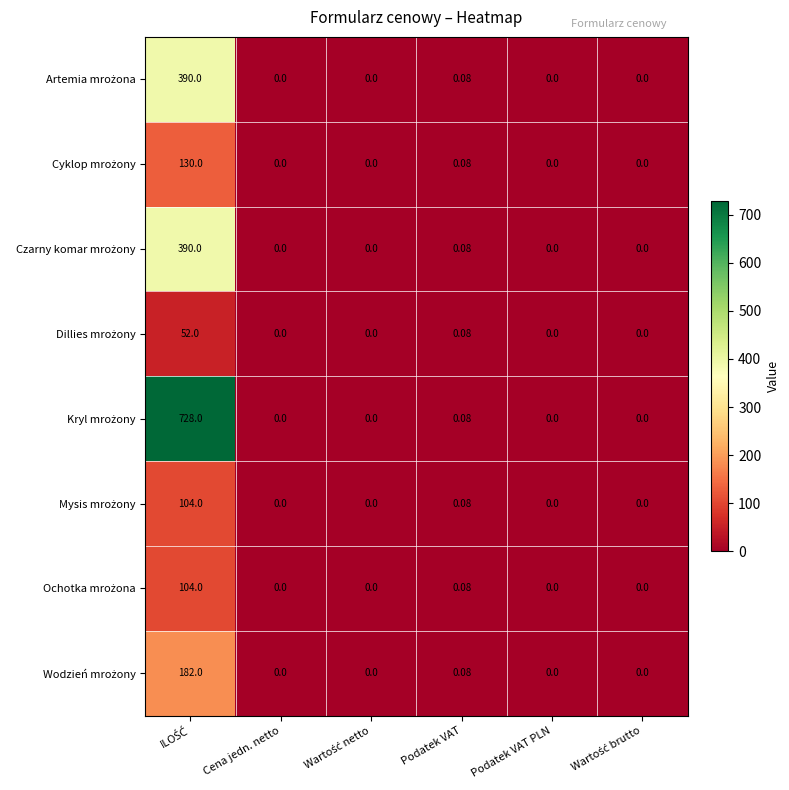

At how many categories does at least one series exceed 329?

1